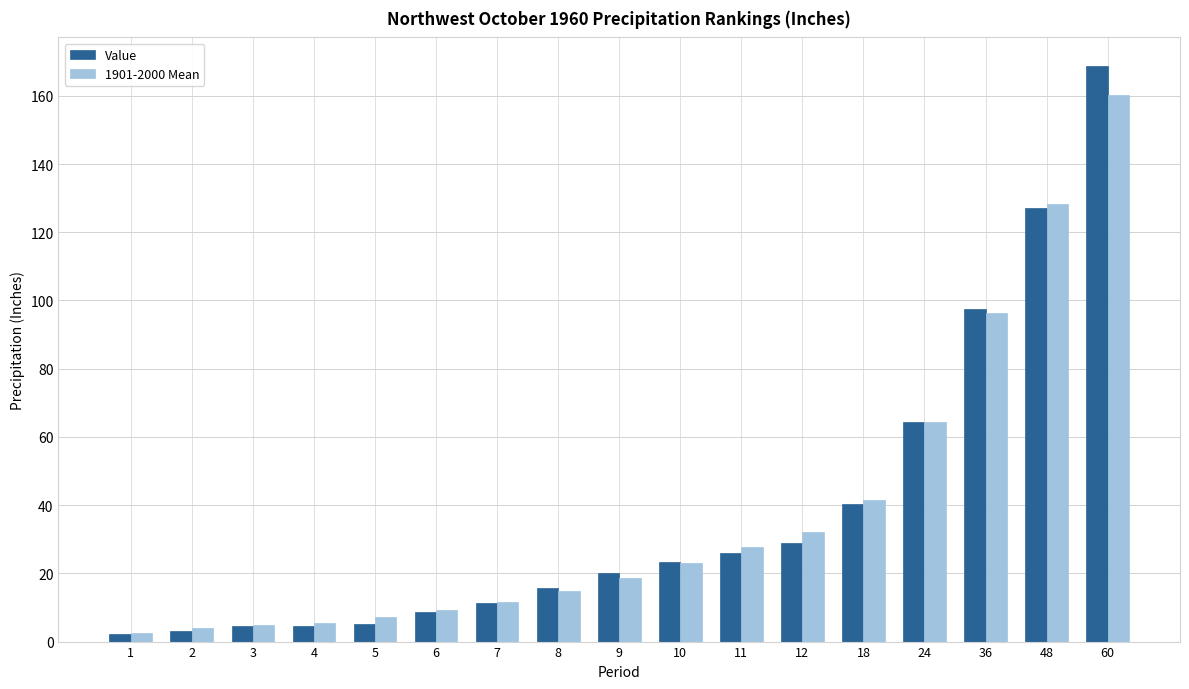

How many groups of bars are there?

17